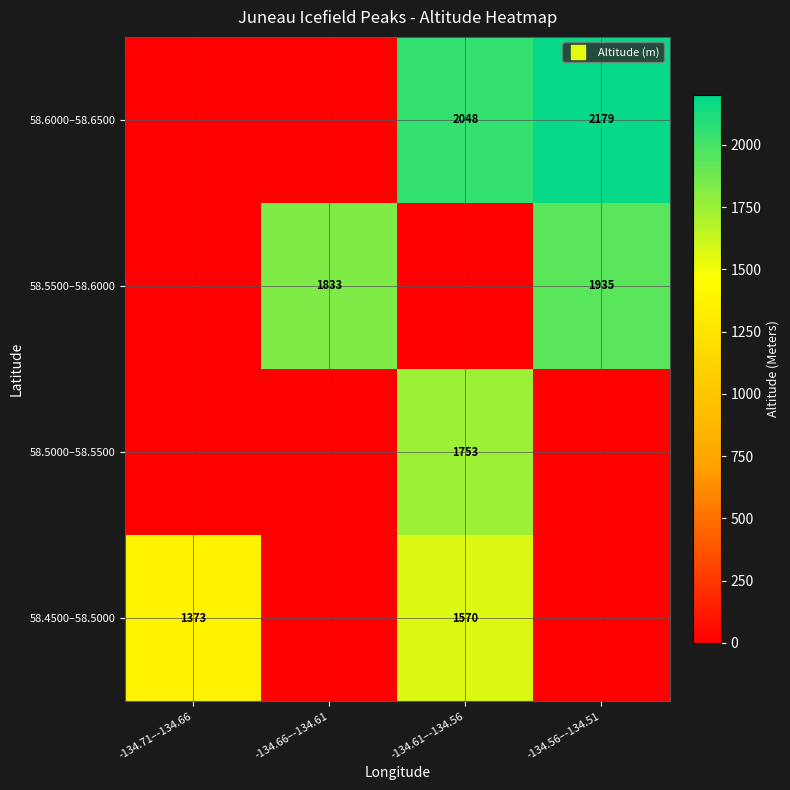

At which category is the sum across all series the highest?

-134.61–-134.56